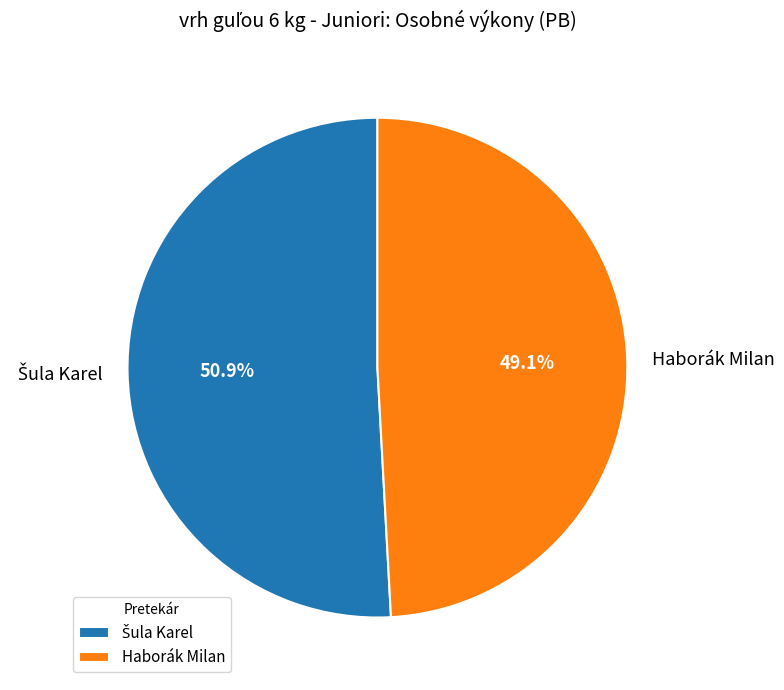

What is the smallest slice in the pie chart?

Haborák Milan